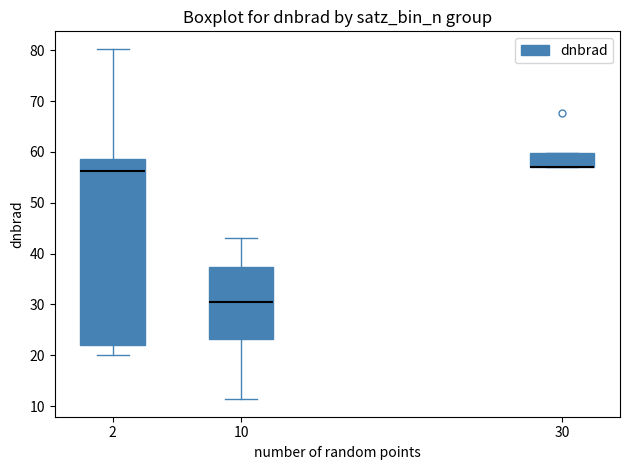

Reading left to right, transcribe this box plot: for each box, give where its median line is, the range the box spans, and where its two whiskers end, as read against the y-axis. The values are not printed on the chart, so give them approximately, as read against the axis.

2: median 56, box 22 to 59, whiskers 20 to 80
10: median 30, box 23 to 37, whiskers 11 to 43
30: median 57 (drawn on the box's lower edge), box 57 to 60, whiskers 57 to 60